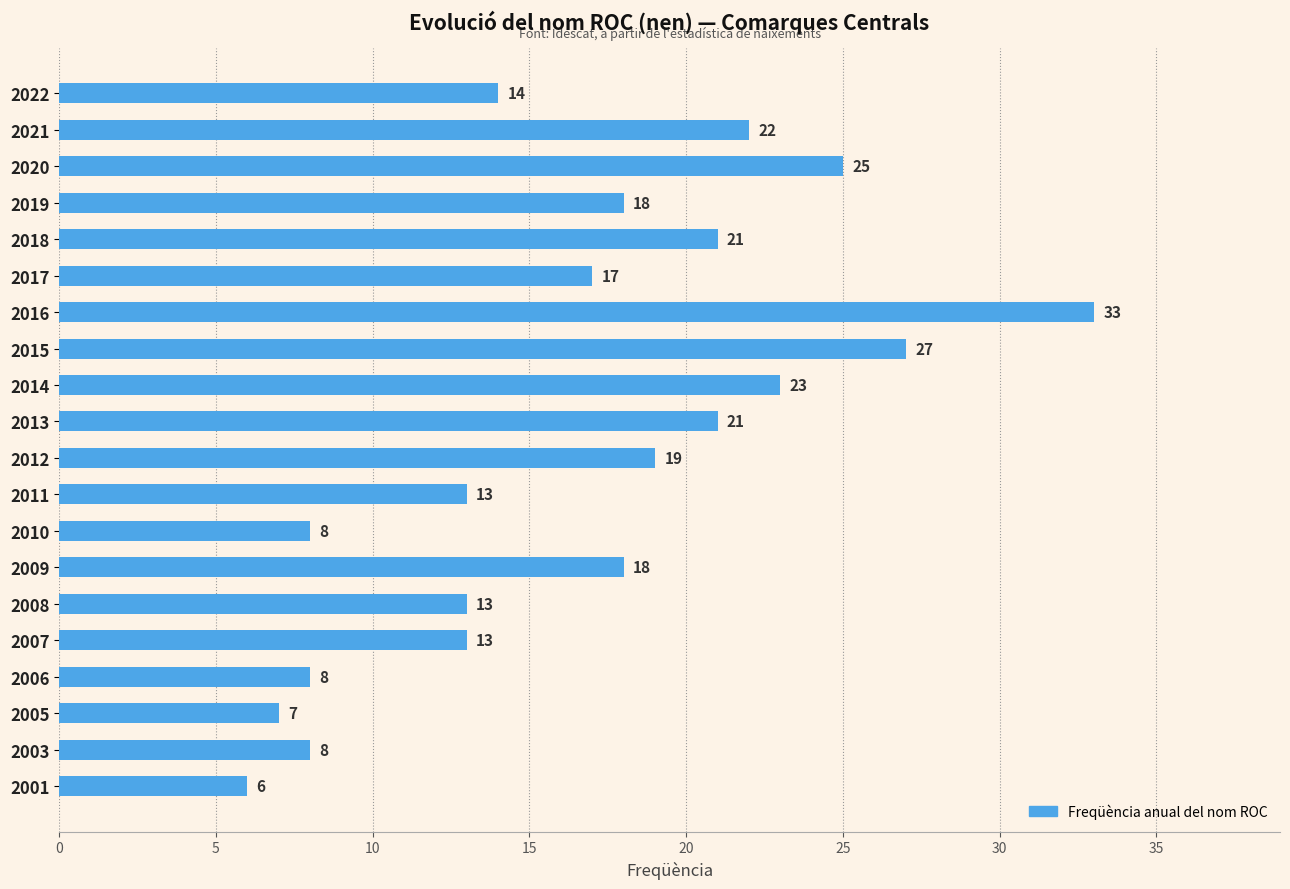

What is the value of the 15th bar from the top?

13